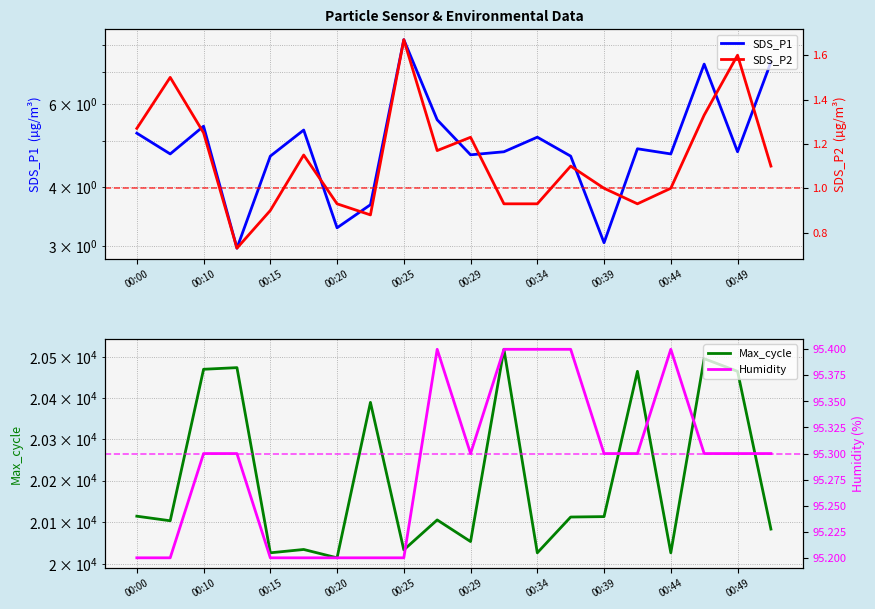

What is the maximum value shown in the chart?

20520.0